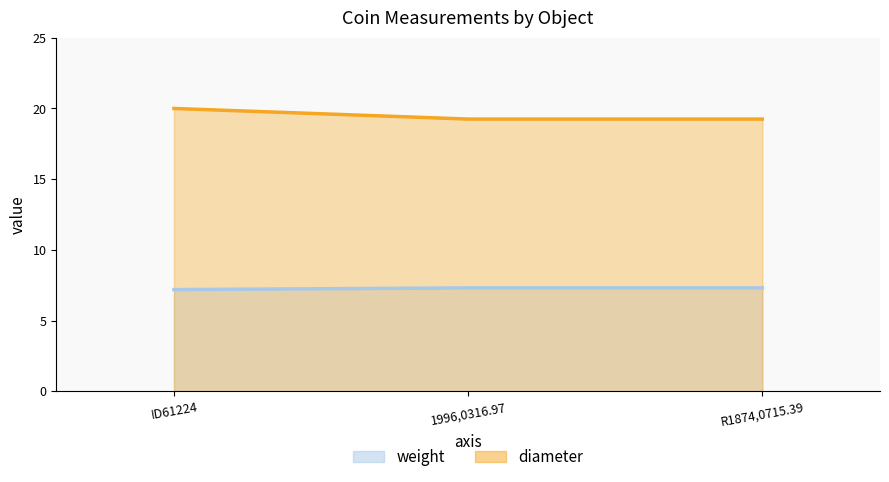

What is the difference between the weight values at 1996,0316.97 and ID61224?

0.1